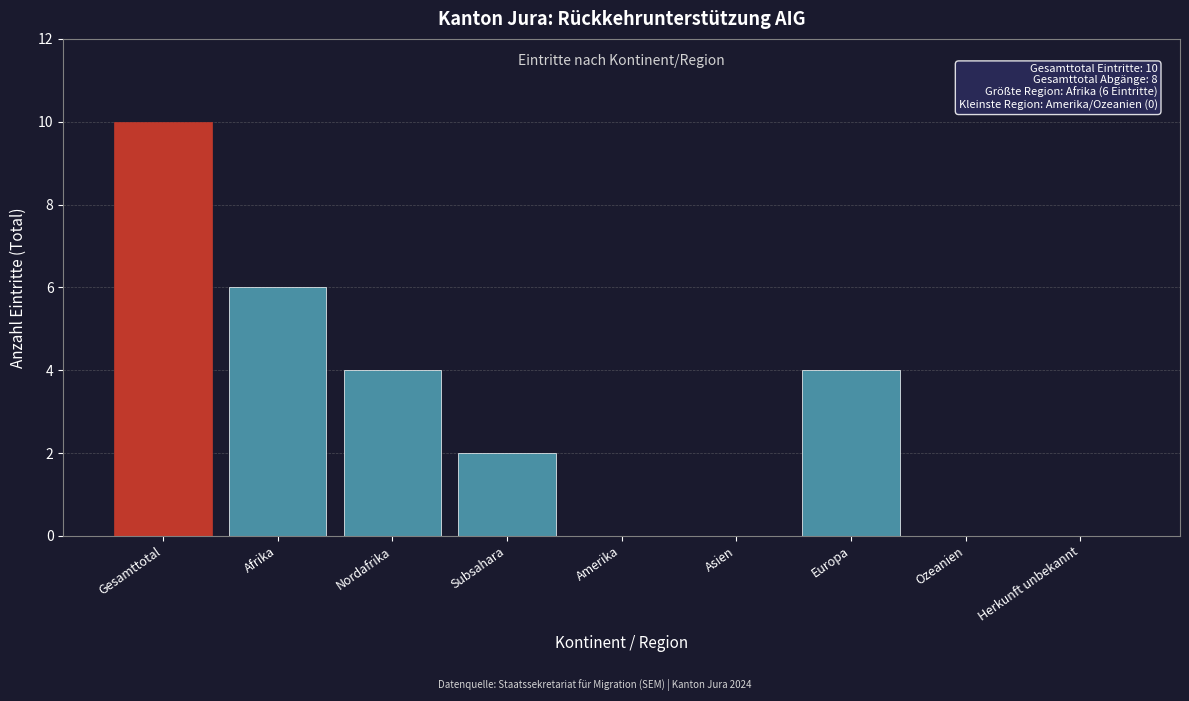

Reading left to right, extract all data points from this chart.

Gesamttotal=10	Afrika=6	Nordafrika=4	Subsahara=2	Amerika=0	Asien=0	Europa=4	Ozeanien=0	Herkunft unbekannt=0